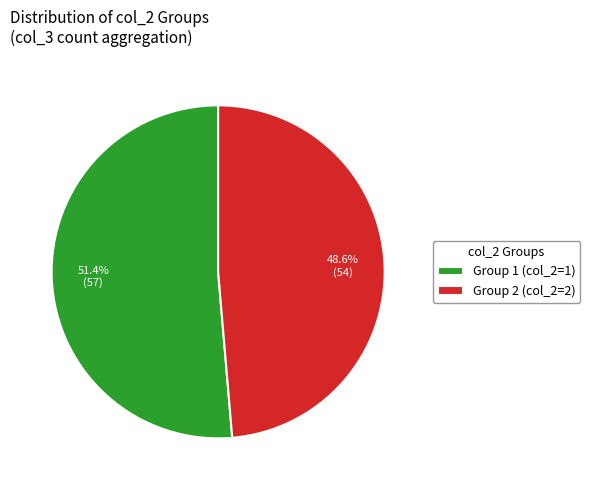

Which slice is the largest?

Group 1 (col_2=1)